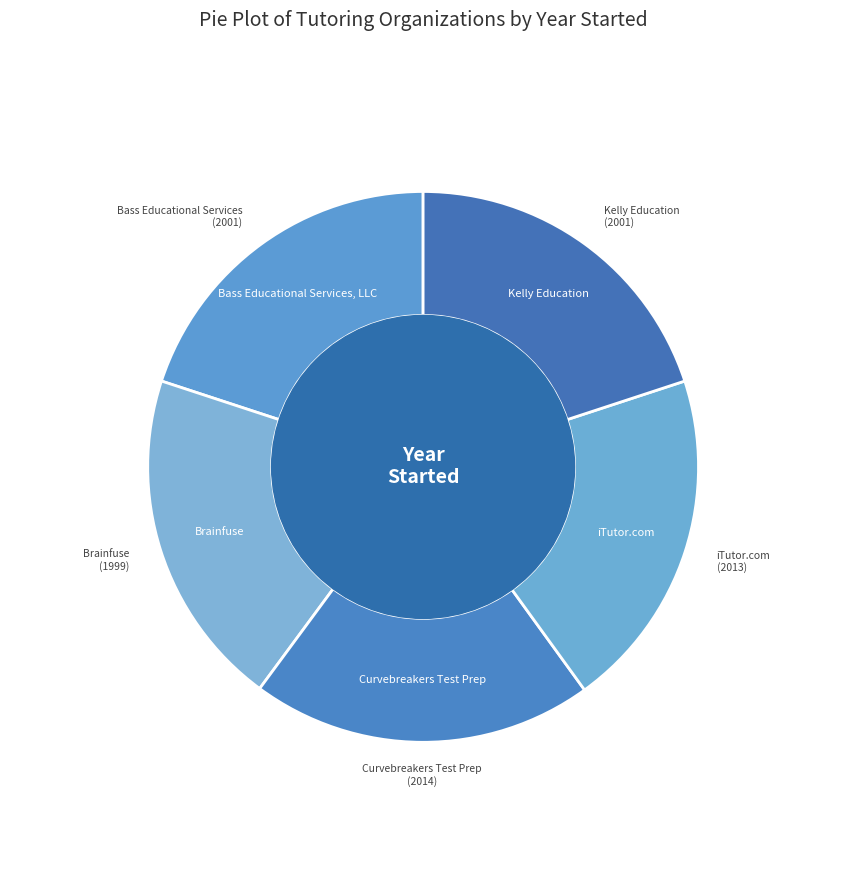

How many slices are in this pie chart?

5